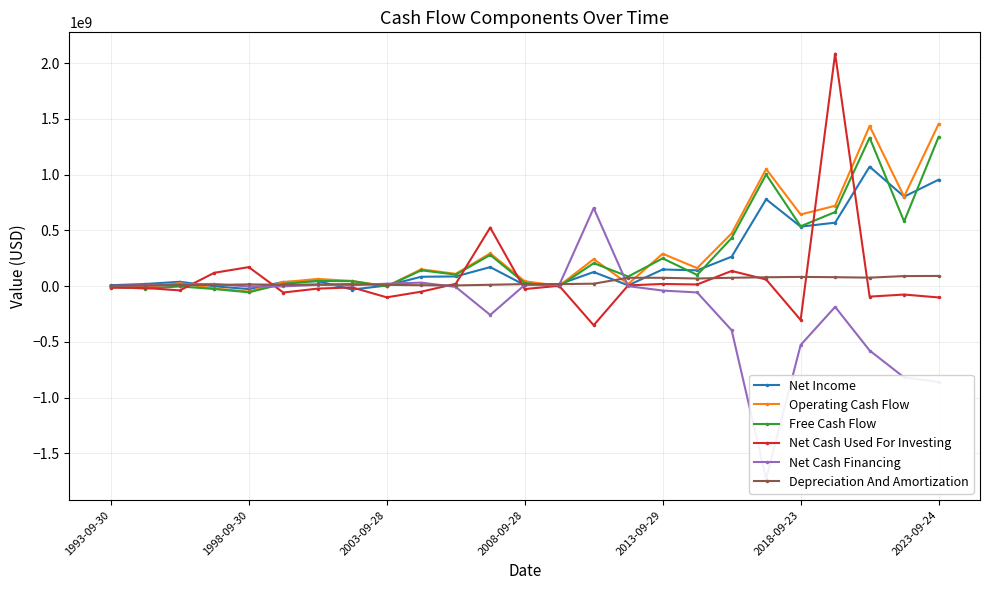

What value does the Operating Cash Flow series have at 9, to the nearest 100?

150365000